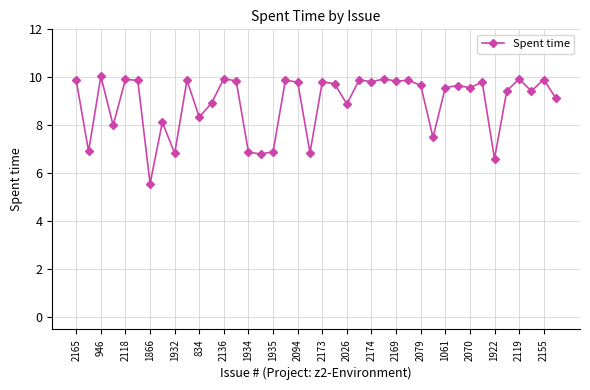

What is the smallest value displayed?

5.6